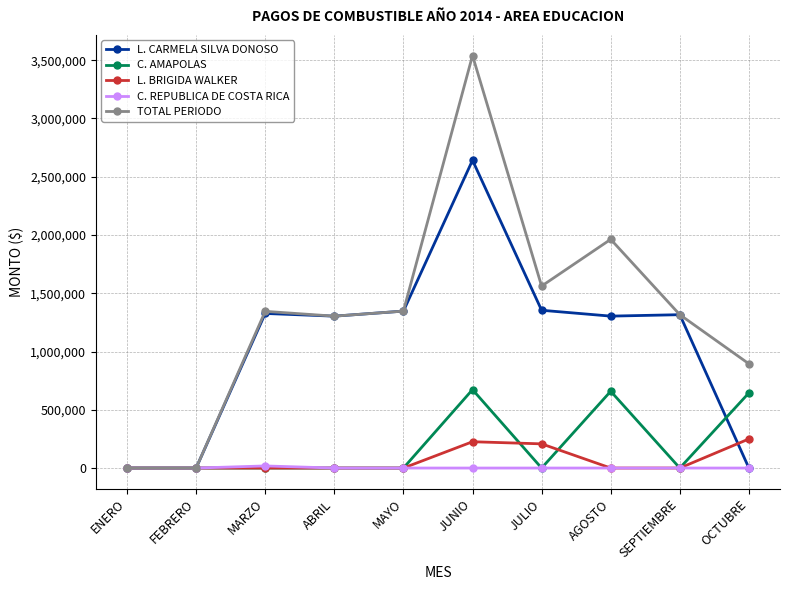

Read the TOTAL PERIODO value at JULIO.

1561643